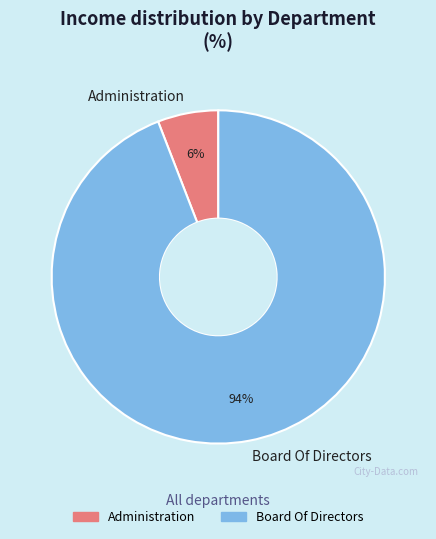

What is the smallest slice in the pie chart?

Administration